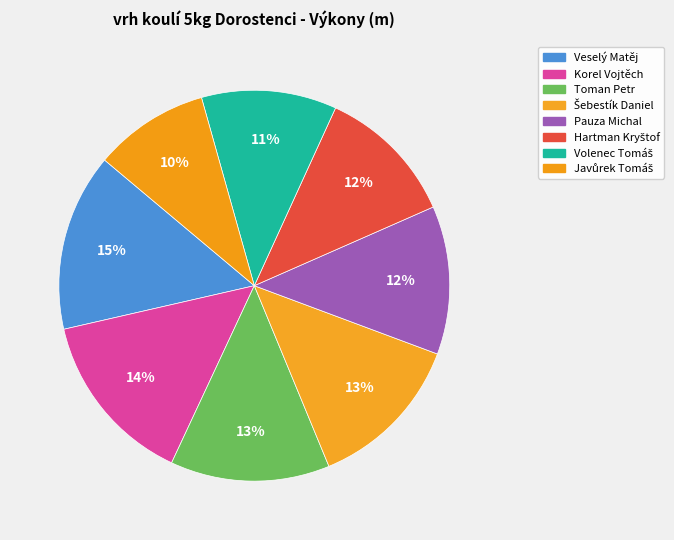

What percentage do Pauza Michal and Šebestík Daniel together represent?

25.4%